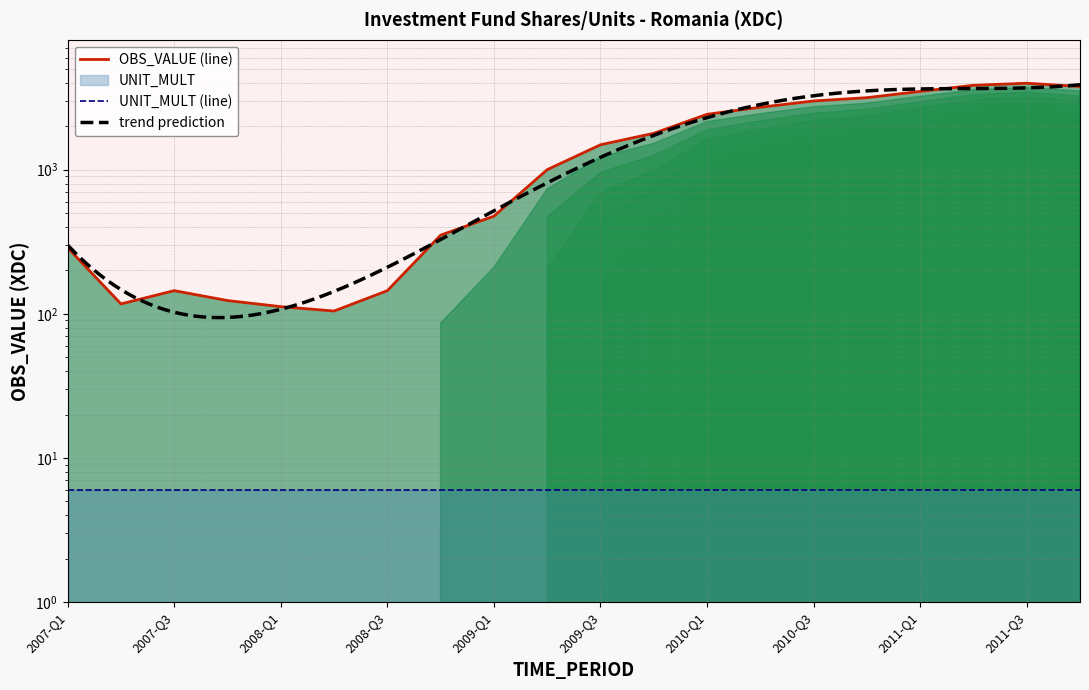

What is the sum of the values at 2011-Q3 and 2009-Q3?

5471.3